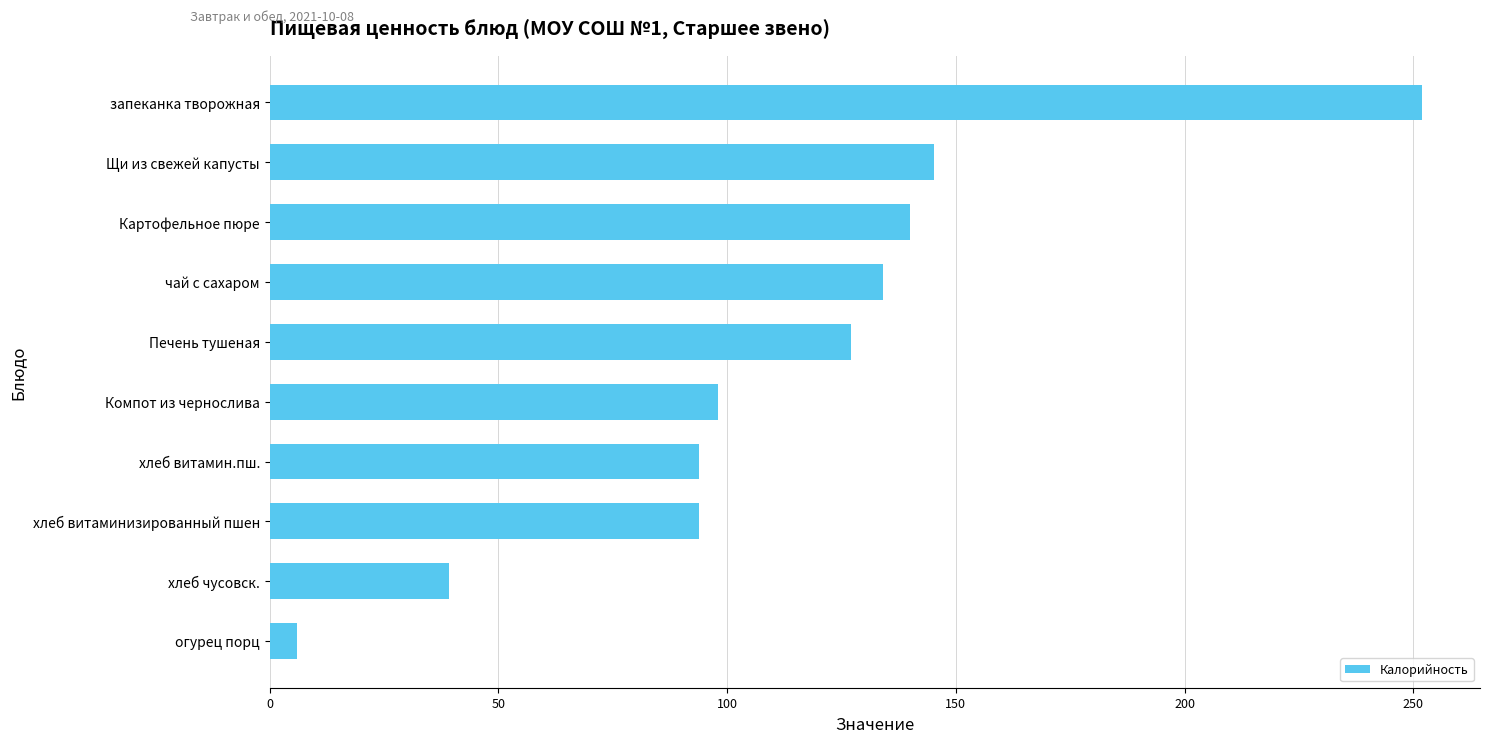

Between Компот из чернослива and чай с сахаром, which is larger?

чай с сахаром